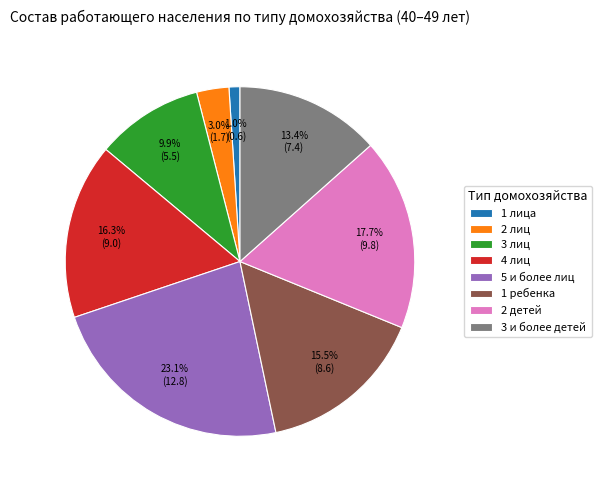

True or false: 3 и более детей accounts for 19% of the total.

False